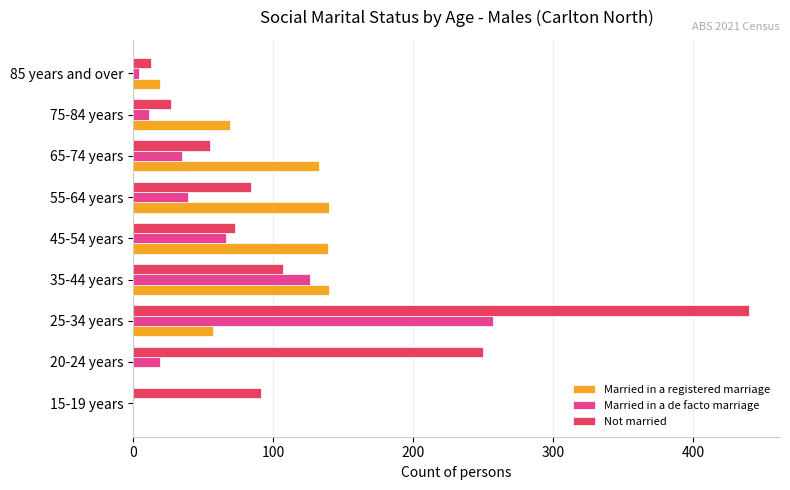

Which series changed the most between 25-34 years and 75-84 years?

Not married